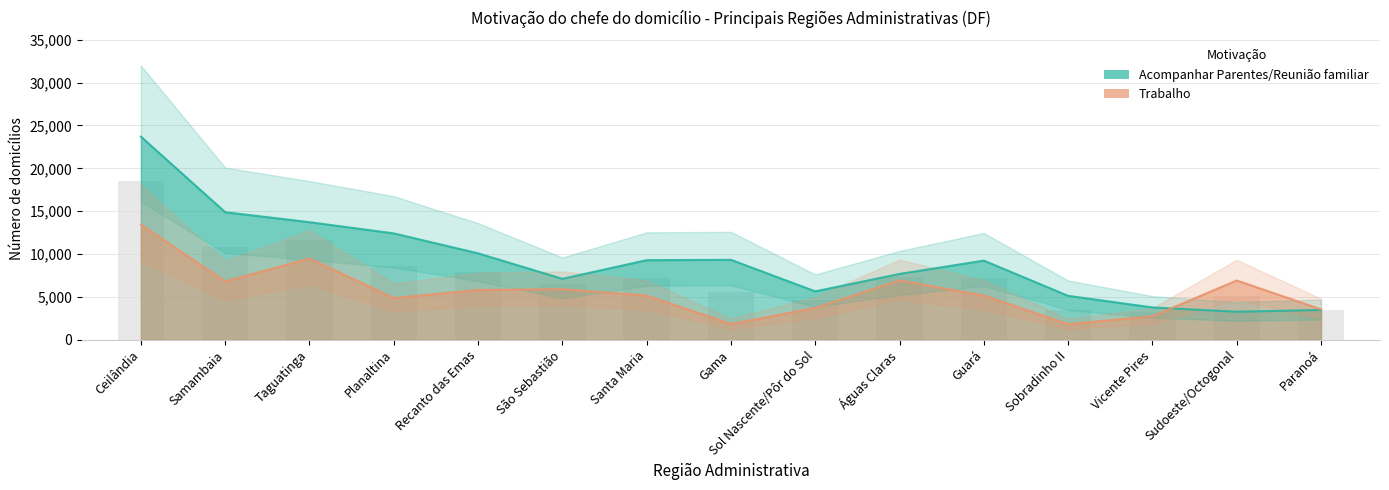

What is the difference between the Trabalho values at Gama and Sobradinho II?

23